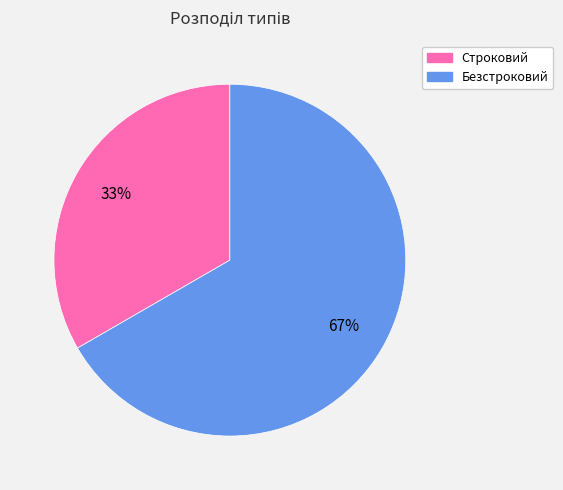

Which category has the biggest portion of the pie?

Безстроковий